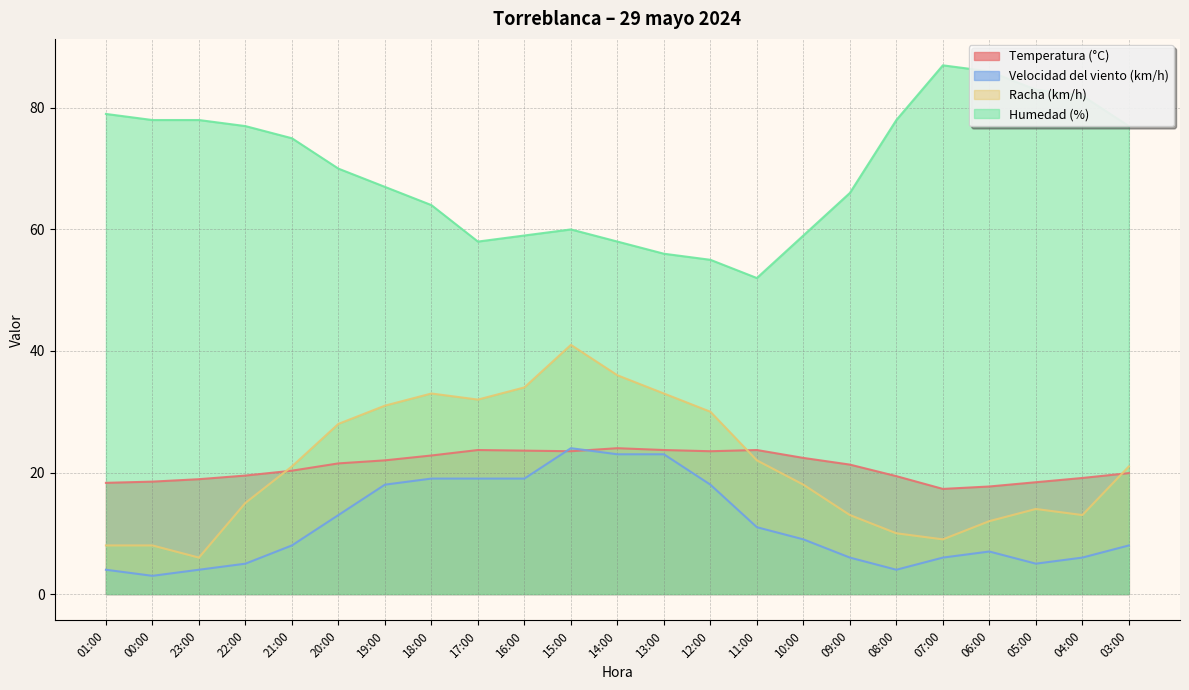

What is the label of the 10th point from the left?

16:00